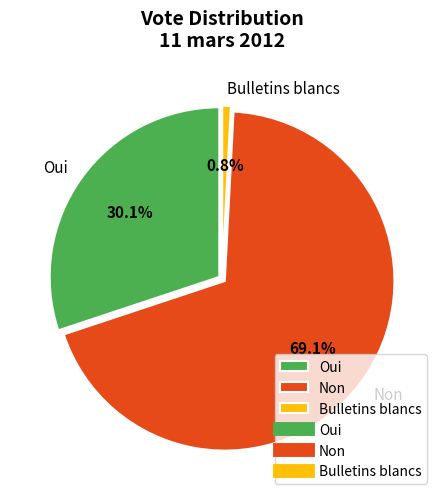

Rank the categories by value from lowest to highest.

Bulletins blancs, Oui, Non